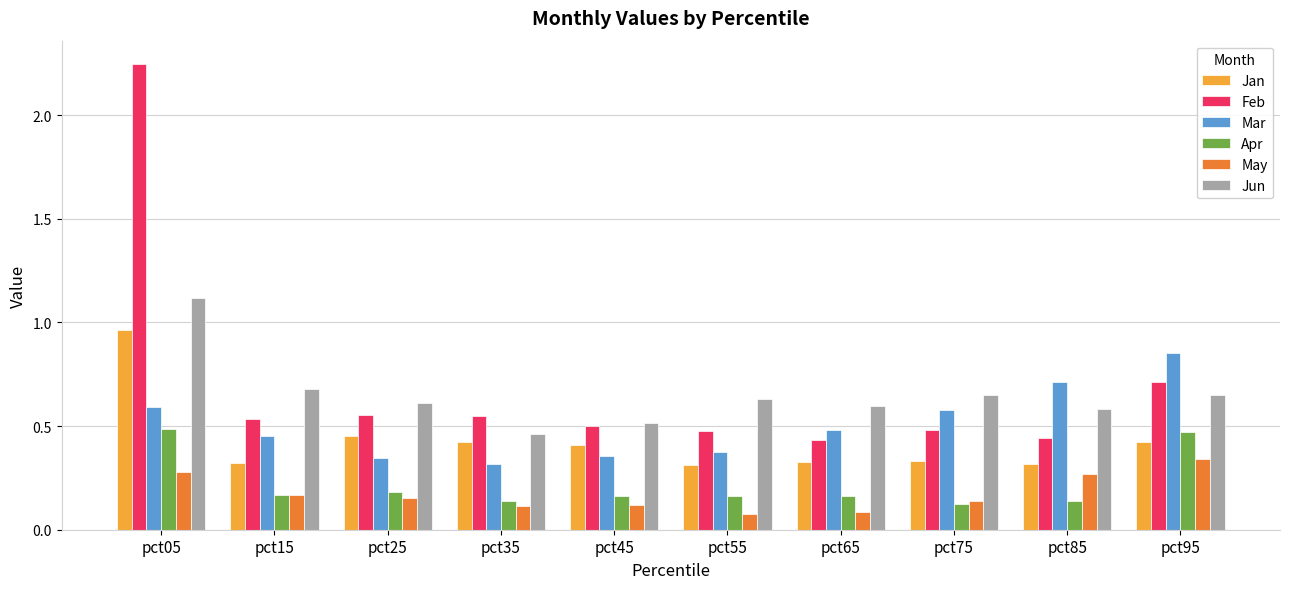

Which series has the largest range (max minus min)?

Feb